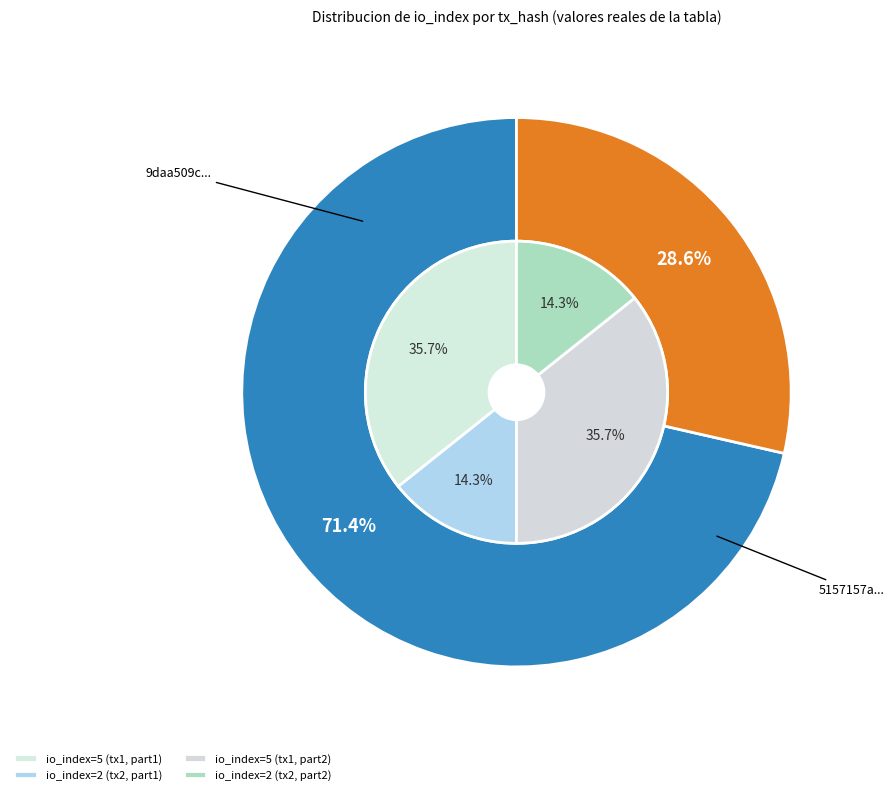

True or false: 0 accounts for 84% of the total.

False